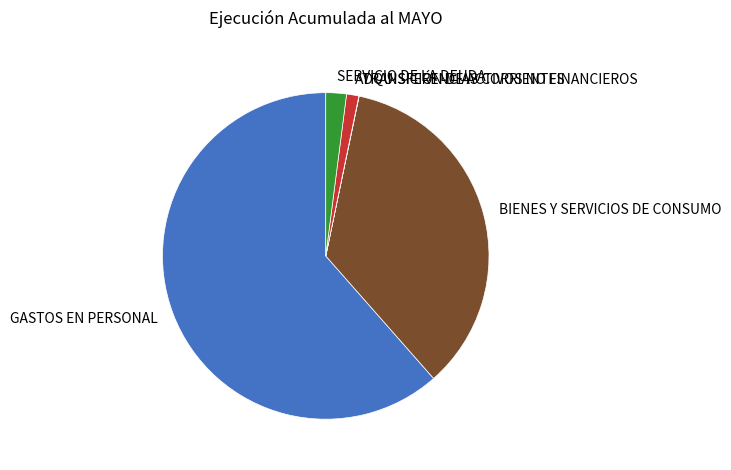

Which category has the biggest portion of the pie?

GASTOS EN PERSONAL